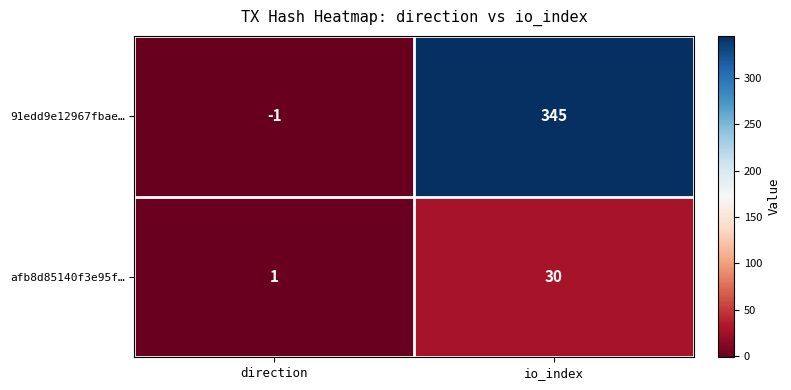

List the series in order of their overall mean, lowest first.

afb8d85140f3e95f…, 91edd9e12967fbae…